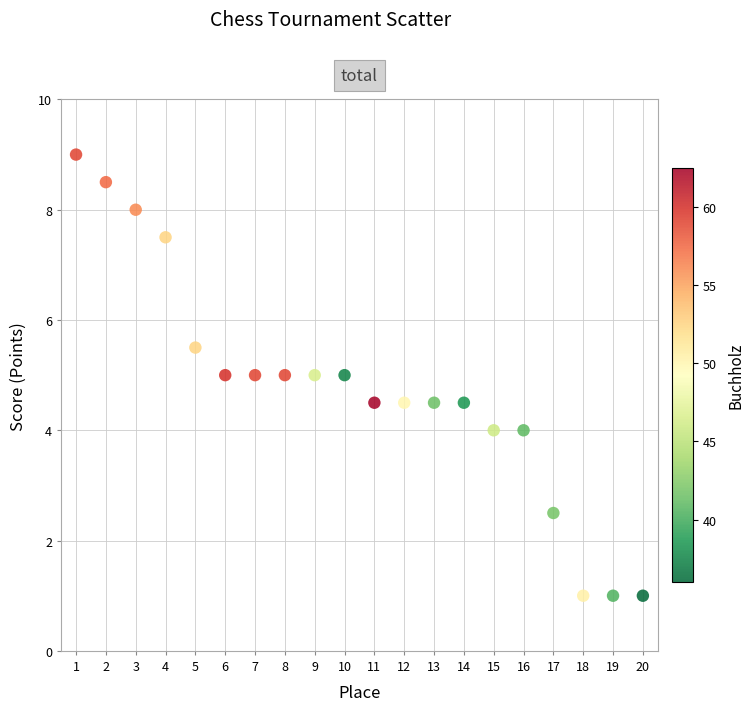

What is the range of Y values (max minus min)?

8.0